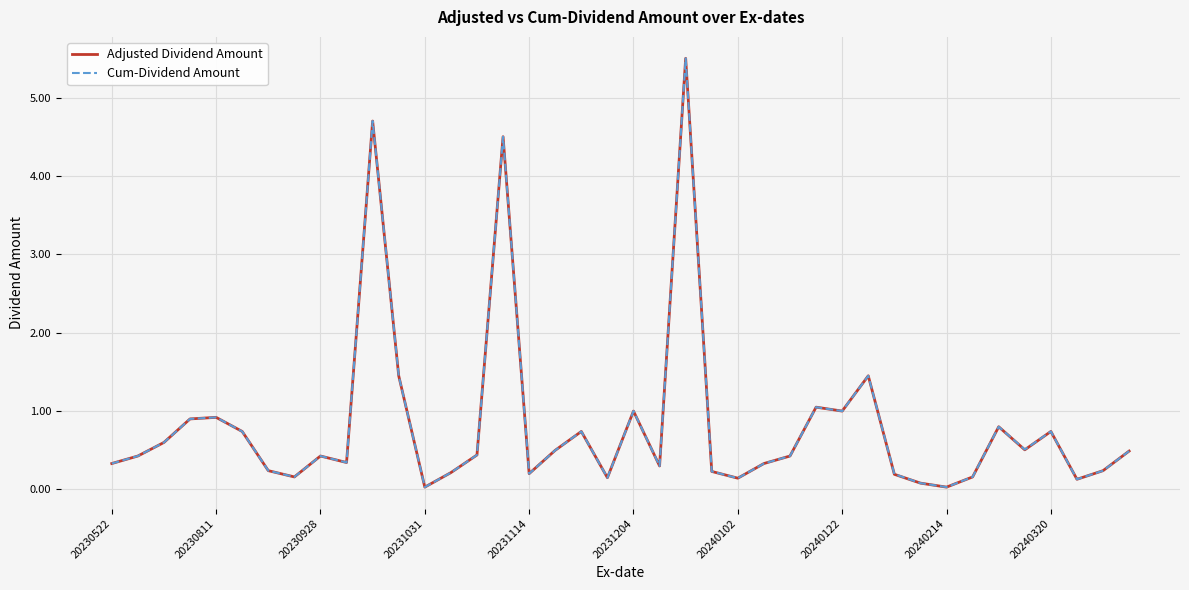

How many interior local peaks does the Adjusted Dividend Amount series have?

11